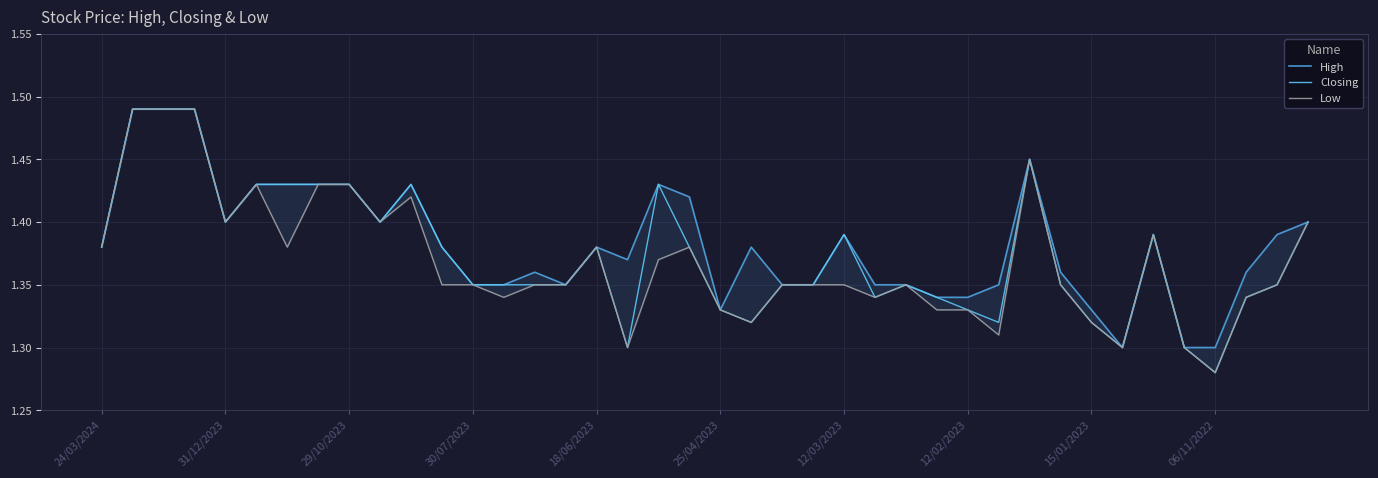

Which series has the widest spread of values?

Closing